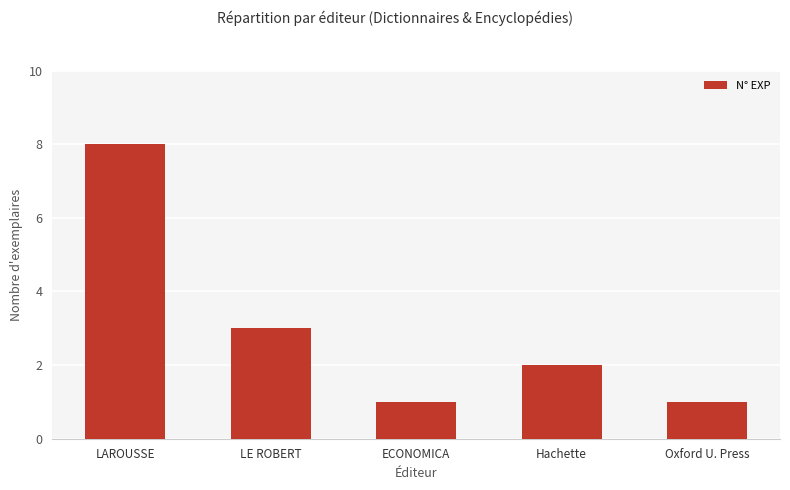

Reading left to right, list all the values displayed in this chart.

LAROUSSE=8	LE ROBERT=3	ECONOMICA=1	Hachette=2	Oxford U. Press=1